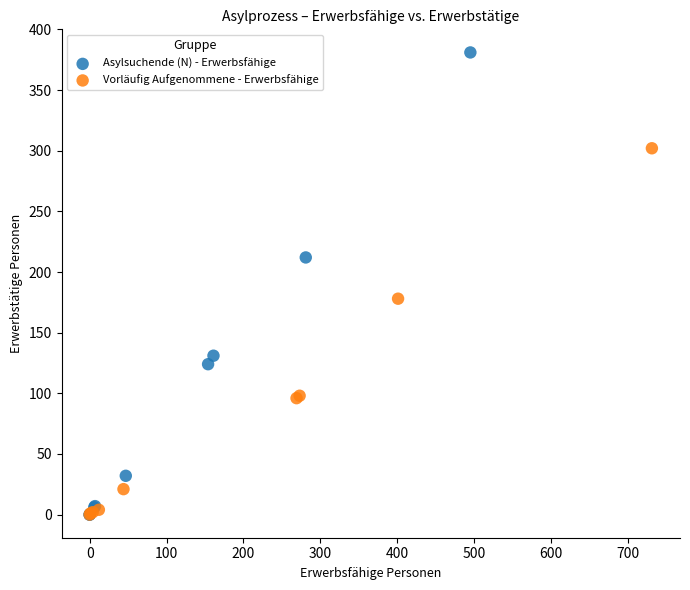

Which series reaches the maximum Y coordinate?

Asylsuchende (N) - Erwerbsfähige